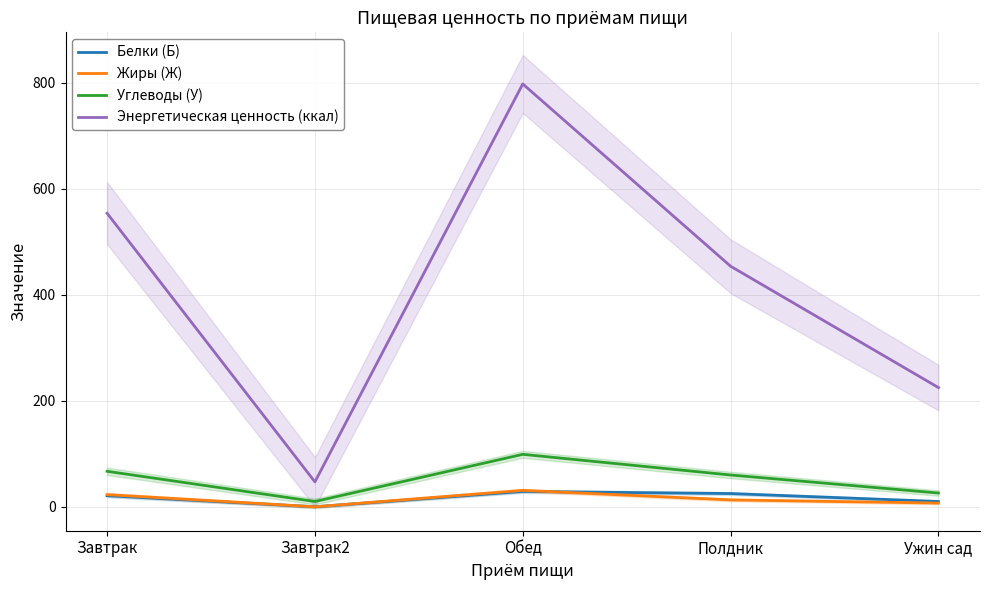

Which series has the largest total across all categories?

Энергетическая ценность (ккал)